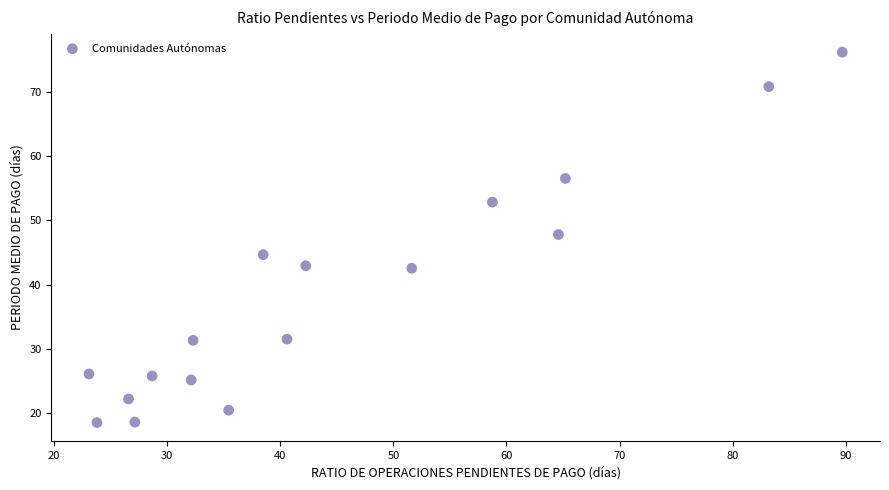

What Y value in the scatter plot is closest to 47?

47.8